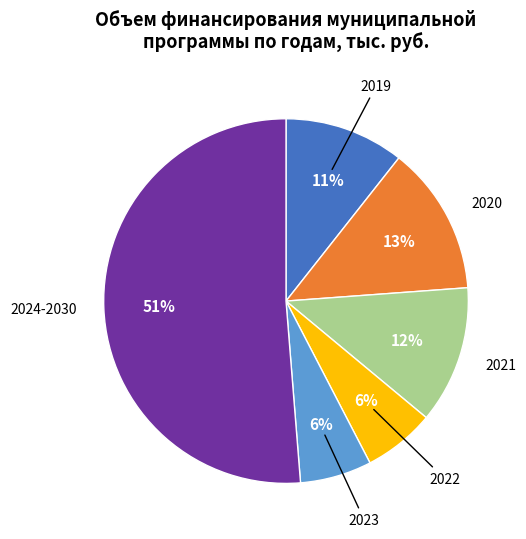

Is there a majority slice in this chart?

Yes